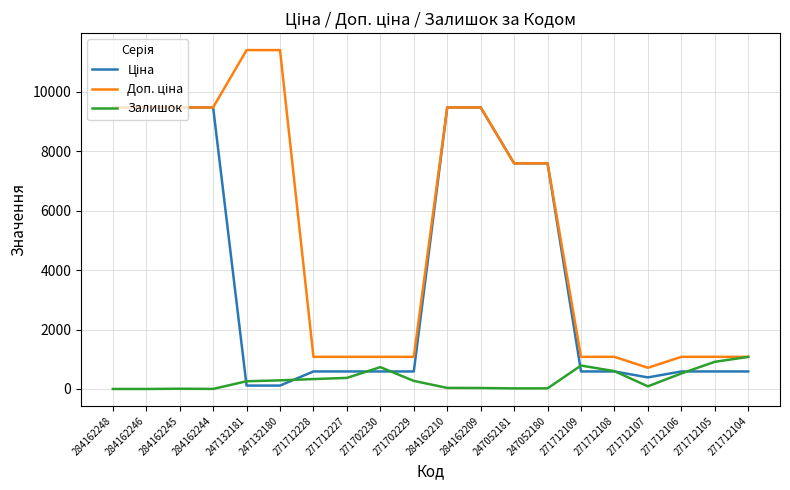

What is the sum of all Залишок values?

6377.0